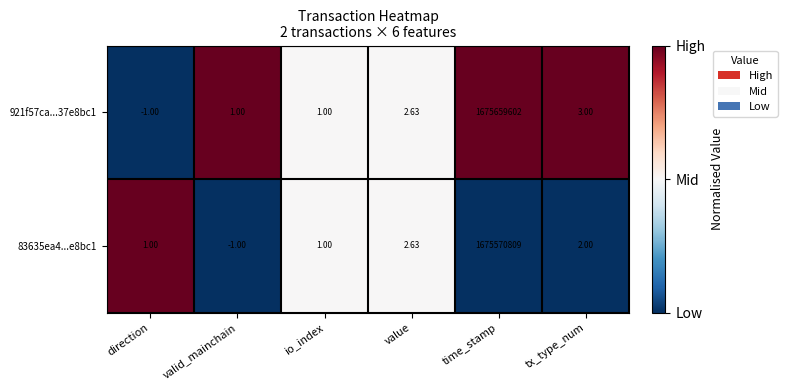

At how many categories does at least one series exceed 0?

6